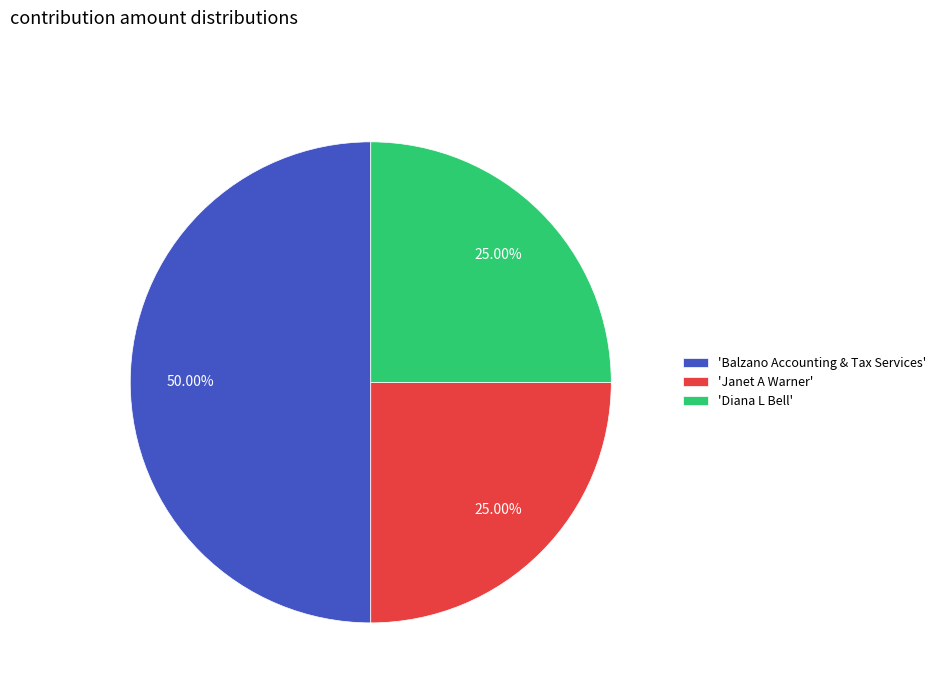

Between 'Balzano Accounting & Tax Services' and 'Janet A Warner', which is larger?

'Balzano Accounting & Tax Services'